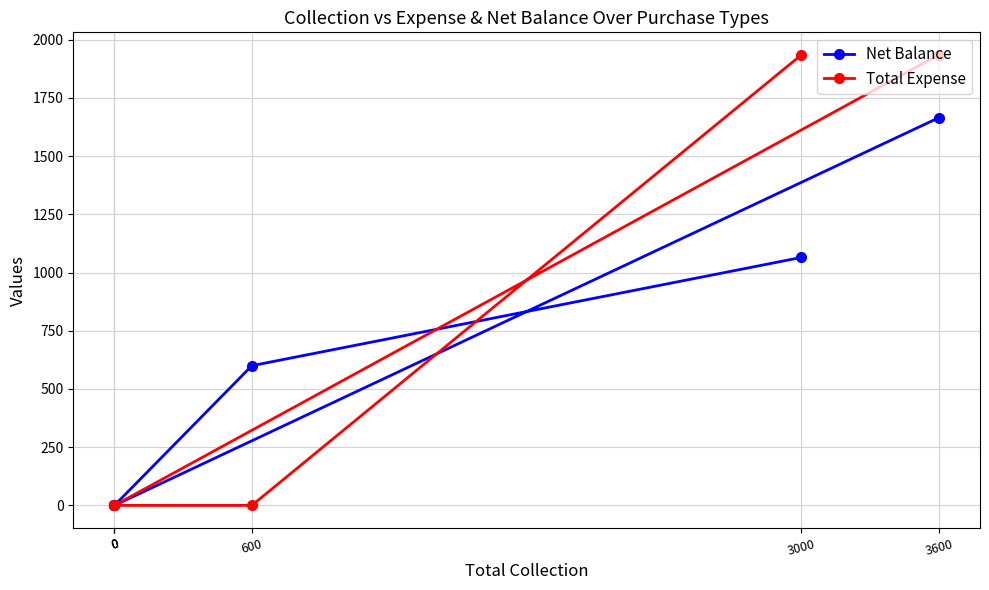

Where do Net Balance and Total Expense first cross each other?

3000 and 600